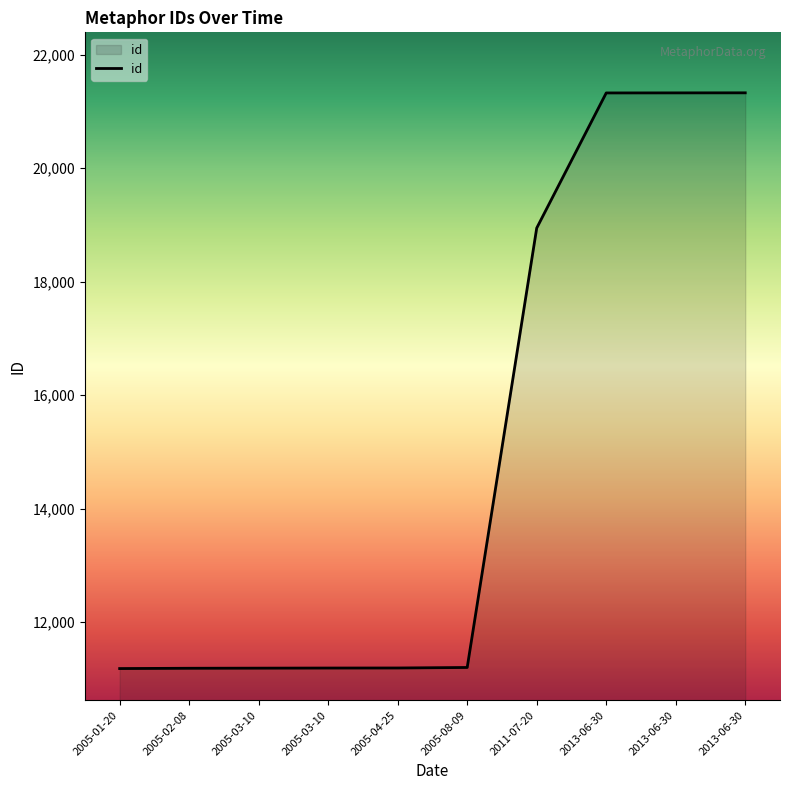

Reading left to right, list all the values displayed in this chart.

11179	11184	11186	11188	11189	11198	18945	21327	21328	21329